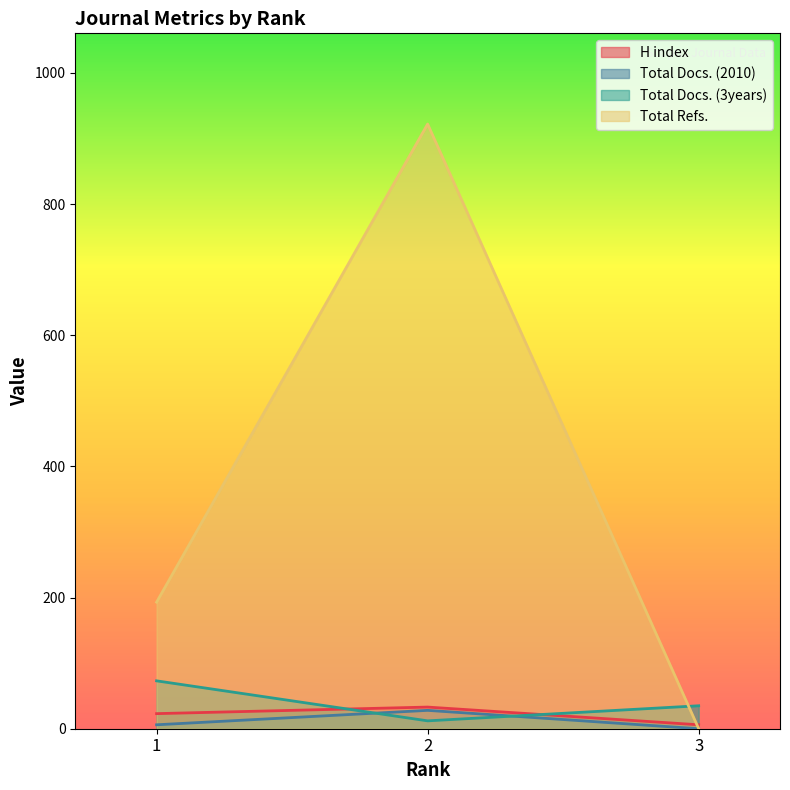

The value of H index at 2 is 33. True or false?

True